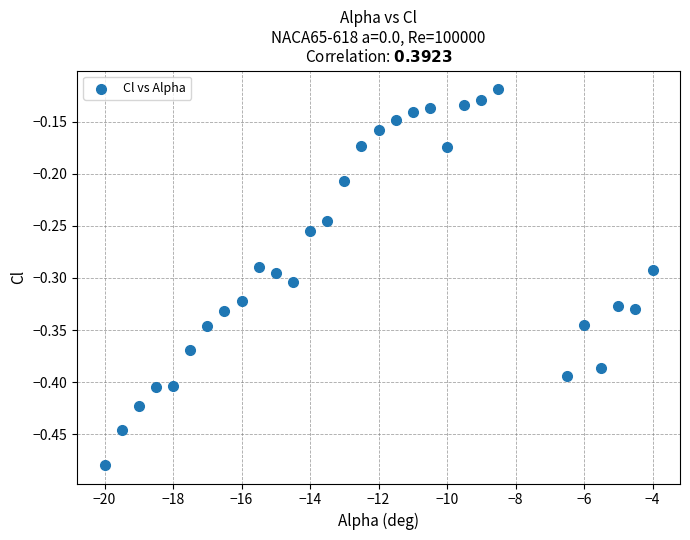

What is the range of X values (max minus min)?

16.0